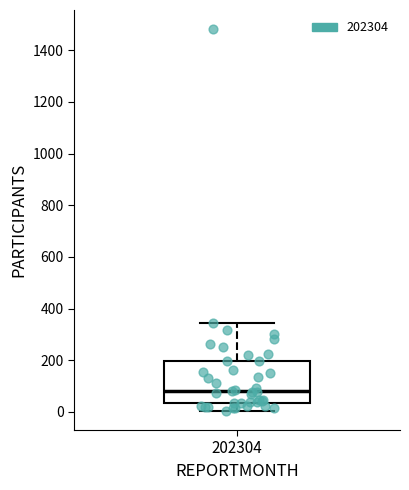

Read this box plot against the y-axis: the position of the median line, the range covered by the box, and the ends of both whiskers. The values are not printed on the chart, so give them approximately, as read against the axis.

median 80, box 40 to 200, whiskers 0 to 340